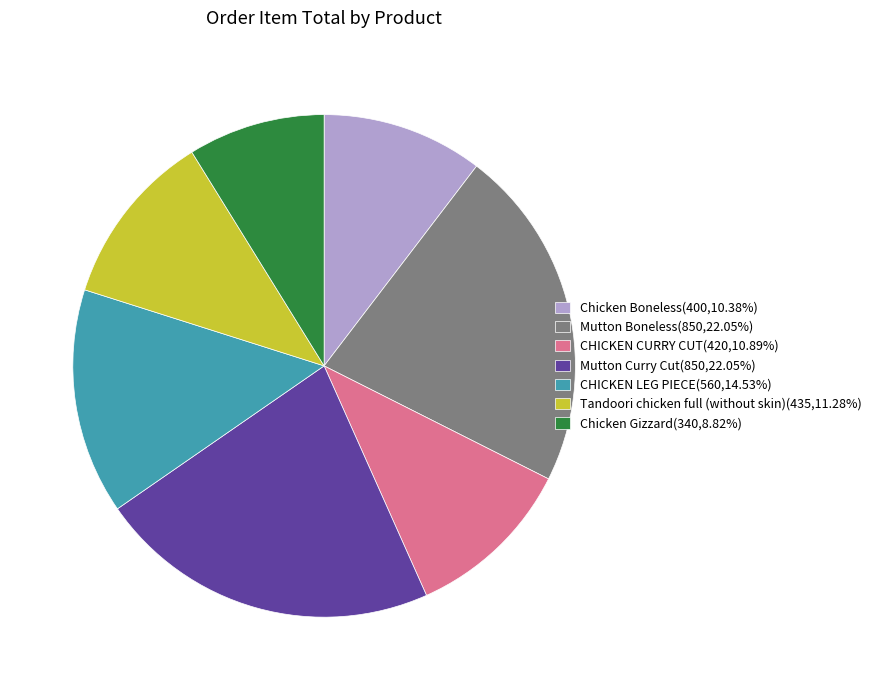

Is there any slice that represents more than half of the pie?

No